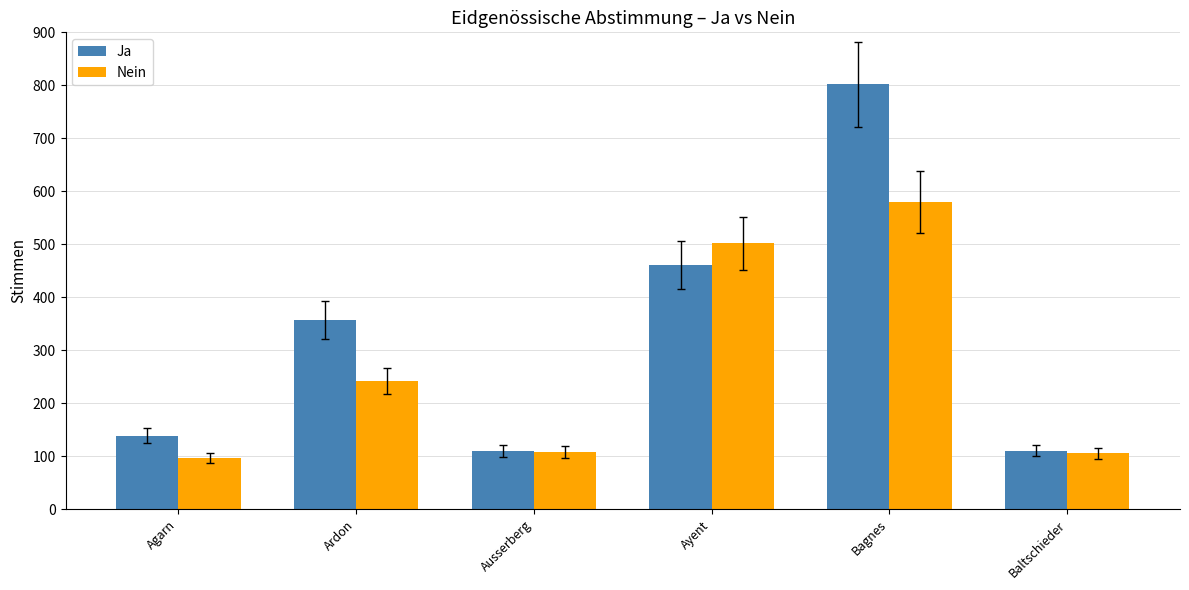

The value of Ja at Ausserberg is 159. True or false?

False